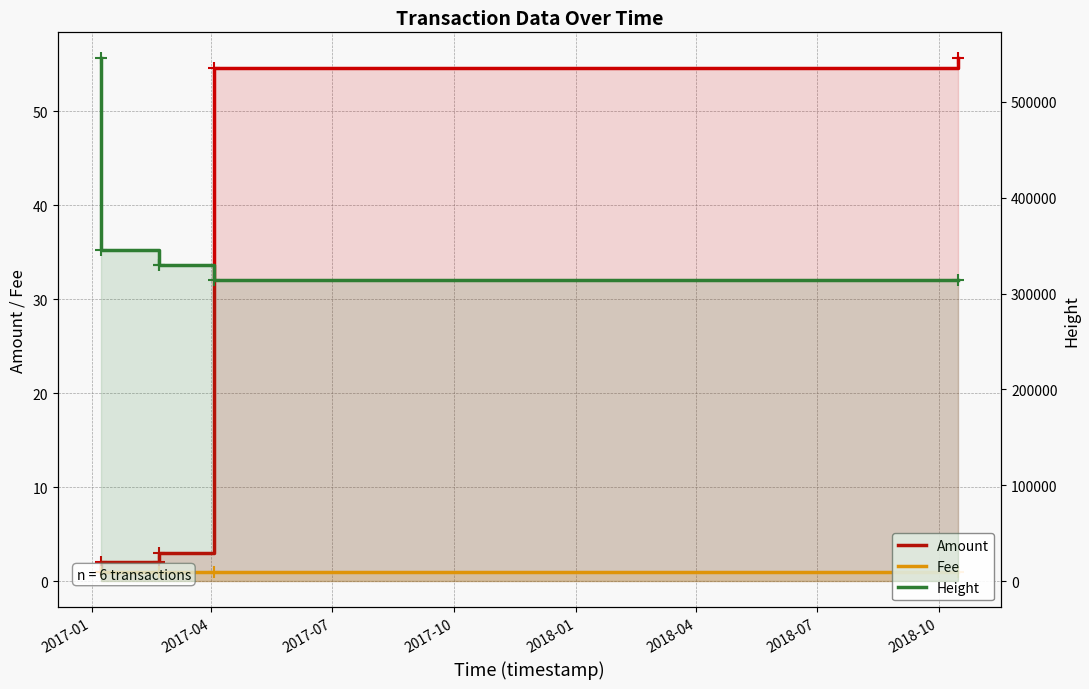

Is it true that Amount equals 54.6 at 2018-01?

True